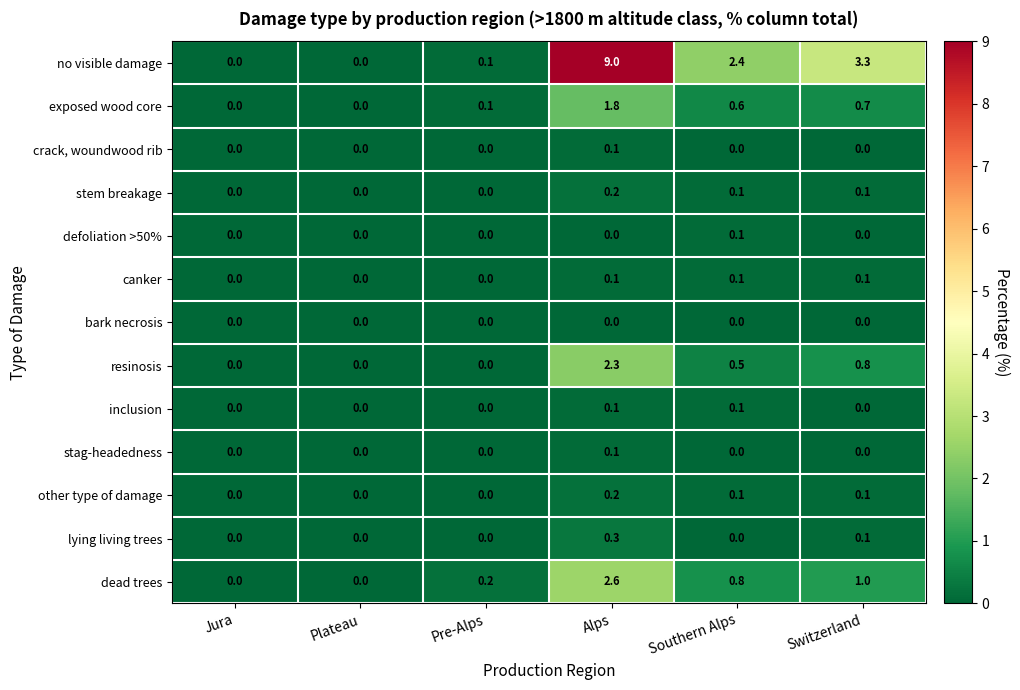

At which category is the sum across all series the highest?

Alps